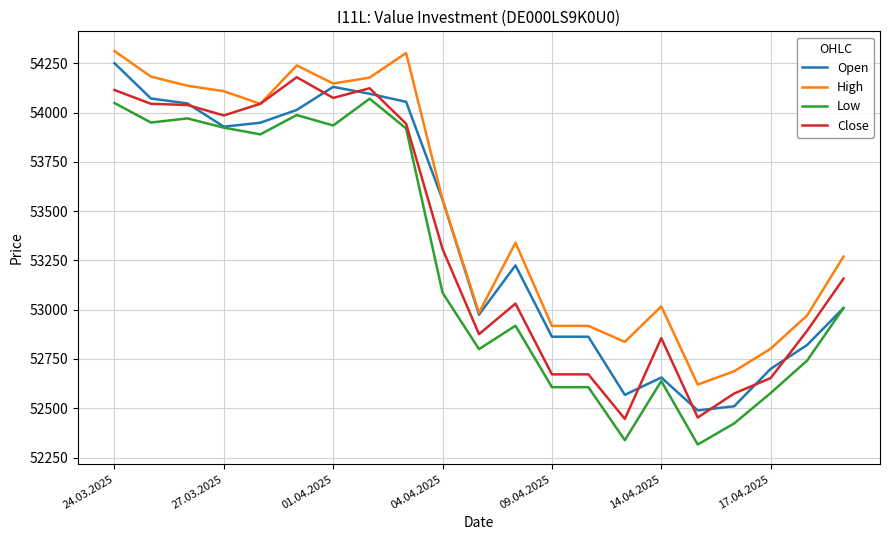

True or false: High and Low cross at least once.

False